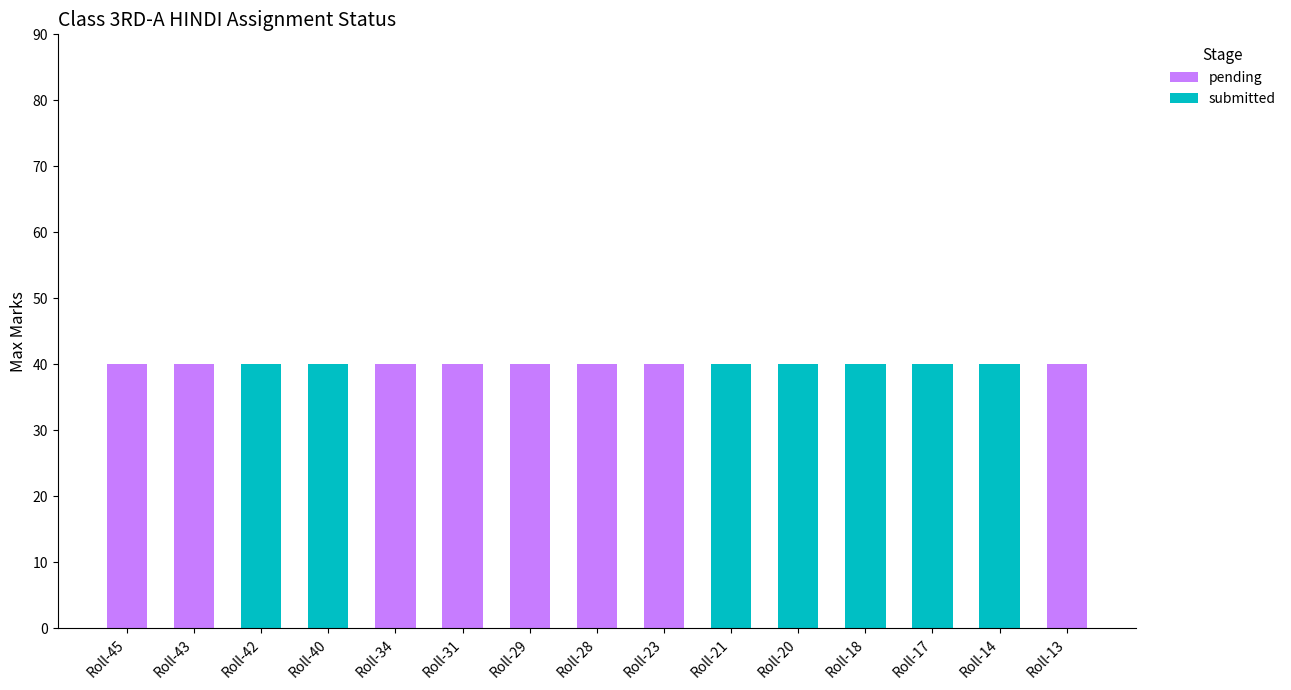

What is the maximum value for pending?

40